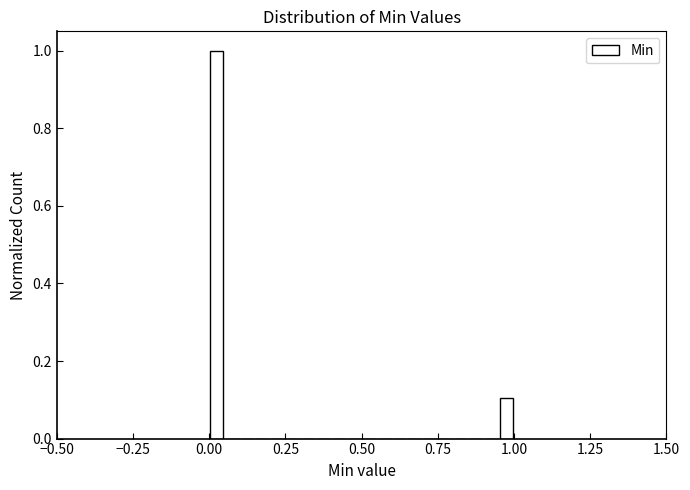

Read against the x-axis, roughly where is the centre of the tallest bar?

0.05